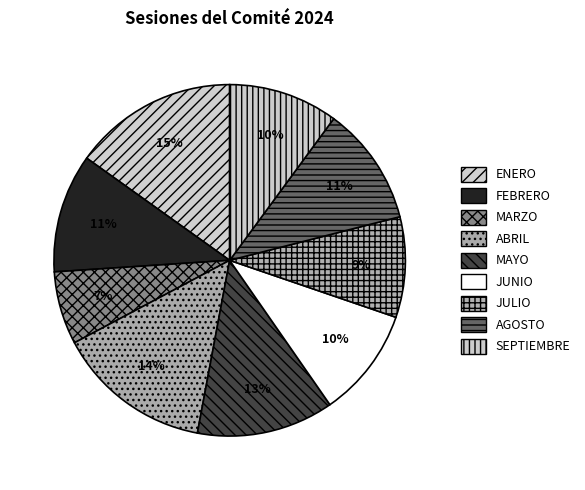

Count the number of slices in the pie.

9